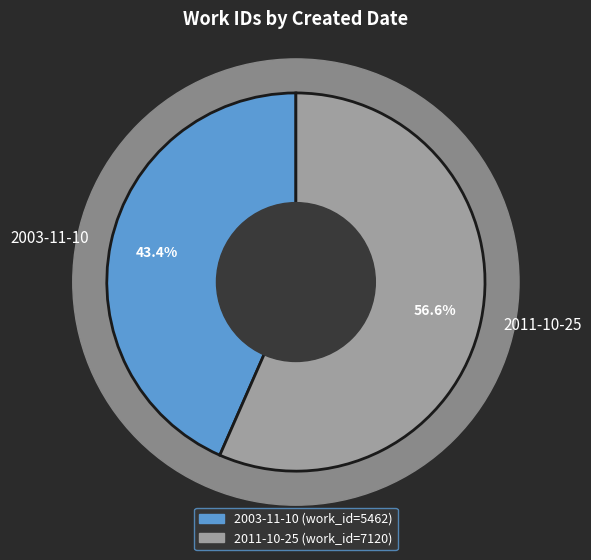

Combined, do 2003-11-10 and 2011-10-25 account for over 50%?

Yes